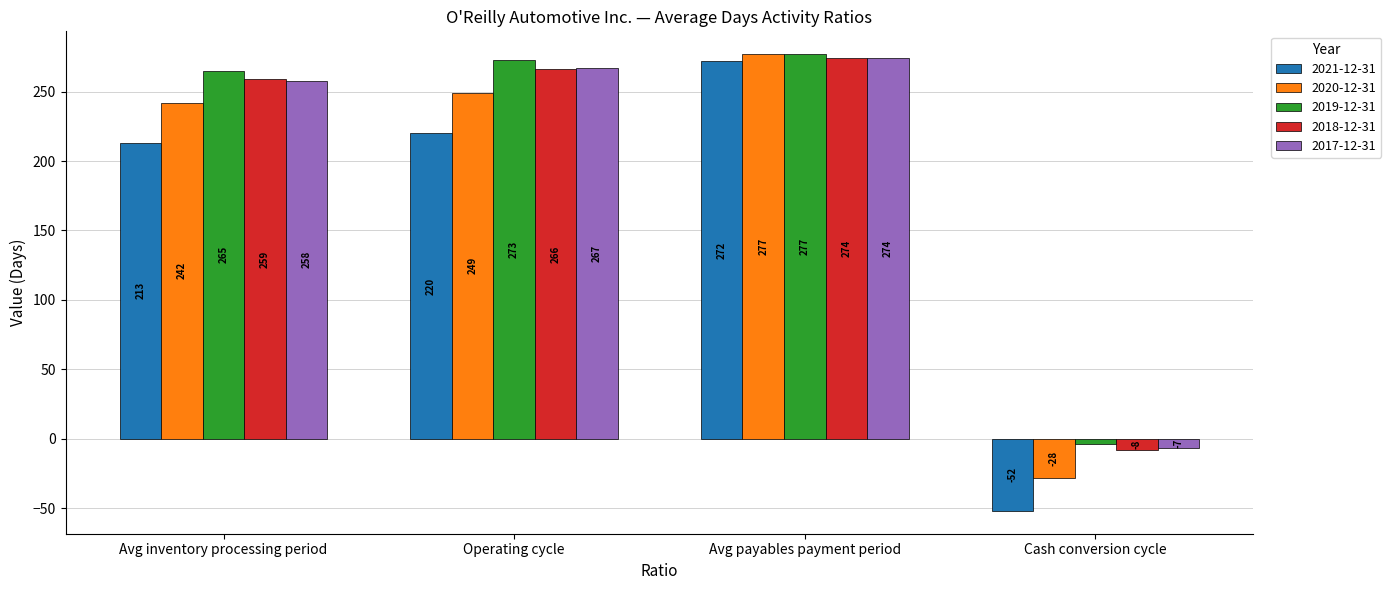

Which series has the widest spread of values?

2021-12-31